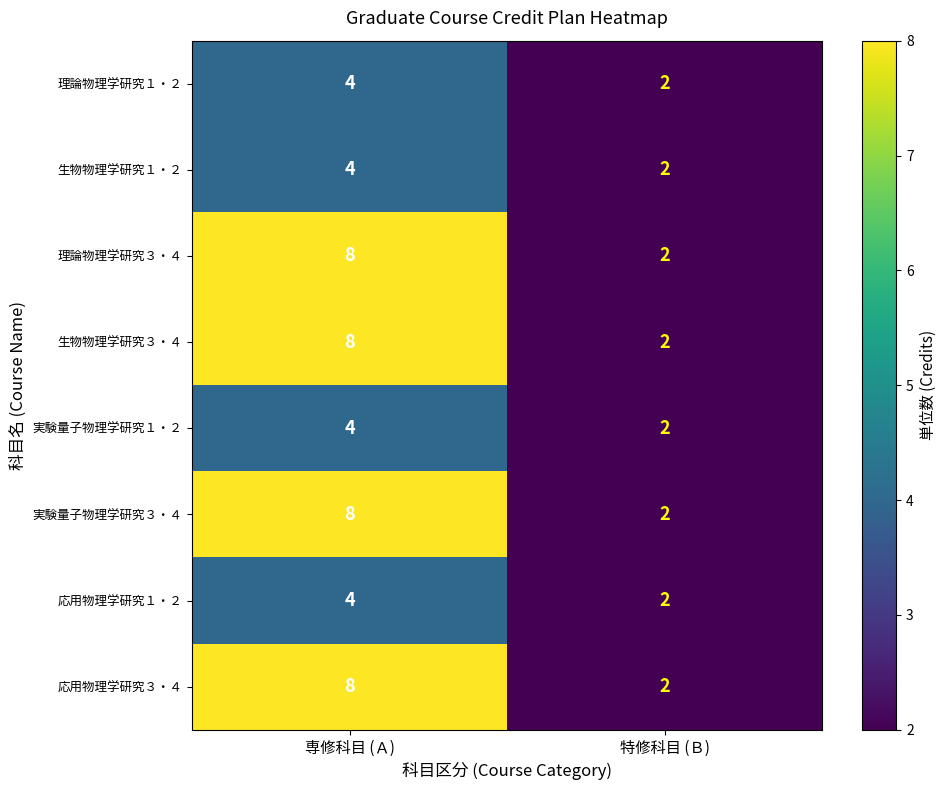

Reading left to right, extract all data points from this chart.

理論物理学研究１・２: 4	2
生物物理学研究１・２: 4	2
理論物理学研究３・４: 8	2
生物物理学研究３・４: 8	2
実験量子物理学研究１・２: 4	2
実験量子物理学研究３・４: 8	2
応用物理学研究１・２: 4	2
応用物理学研究３・４: 8	2